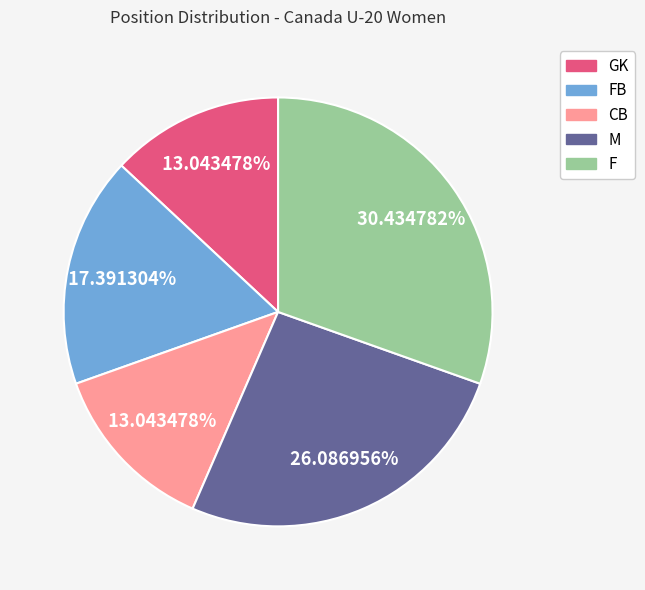

Does any single category account for the majority?

No